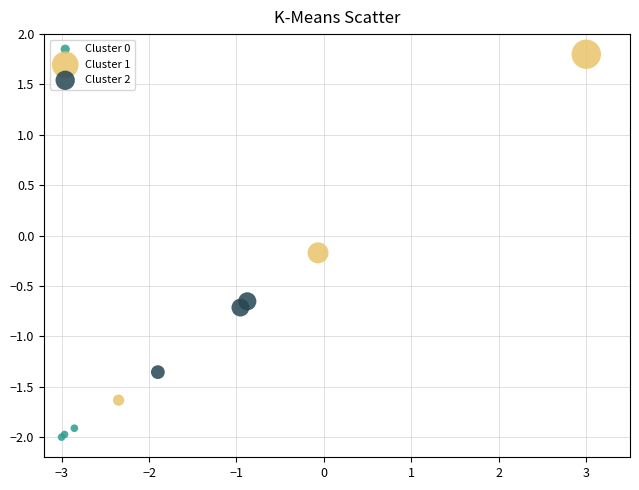

Which series has the widest spread of Y values?

Cluster 1